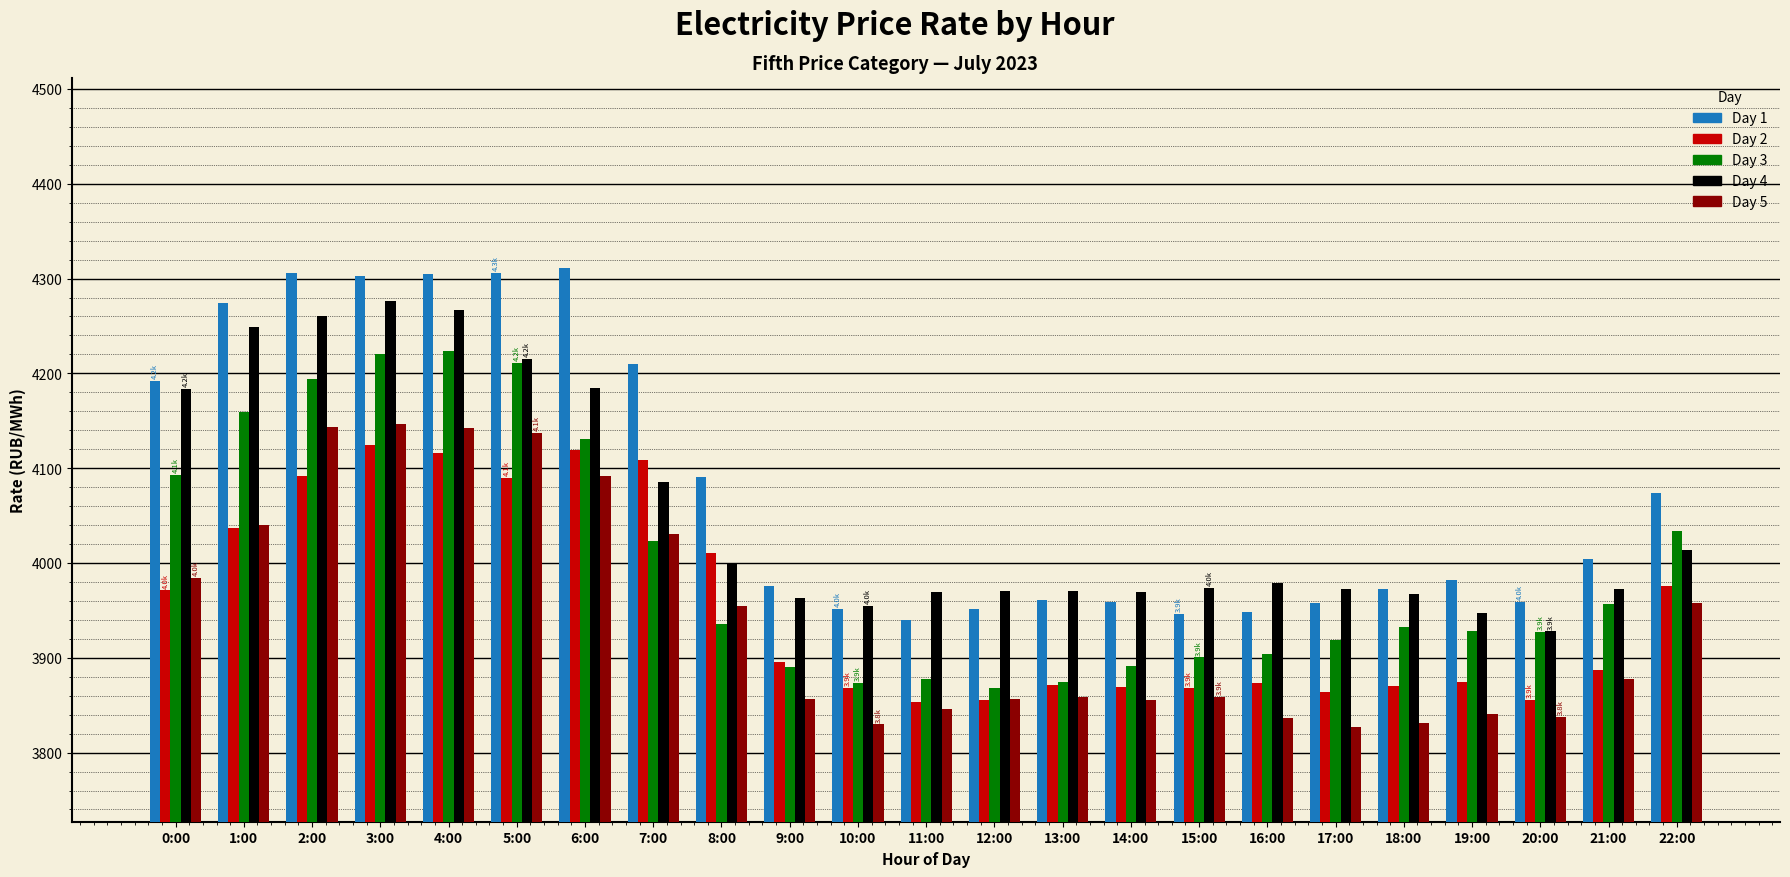

What is the difference between the maximum and minimum values in the Day 5 series?

319.0